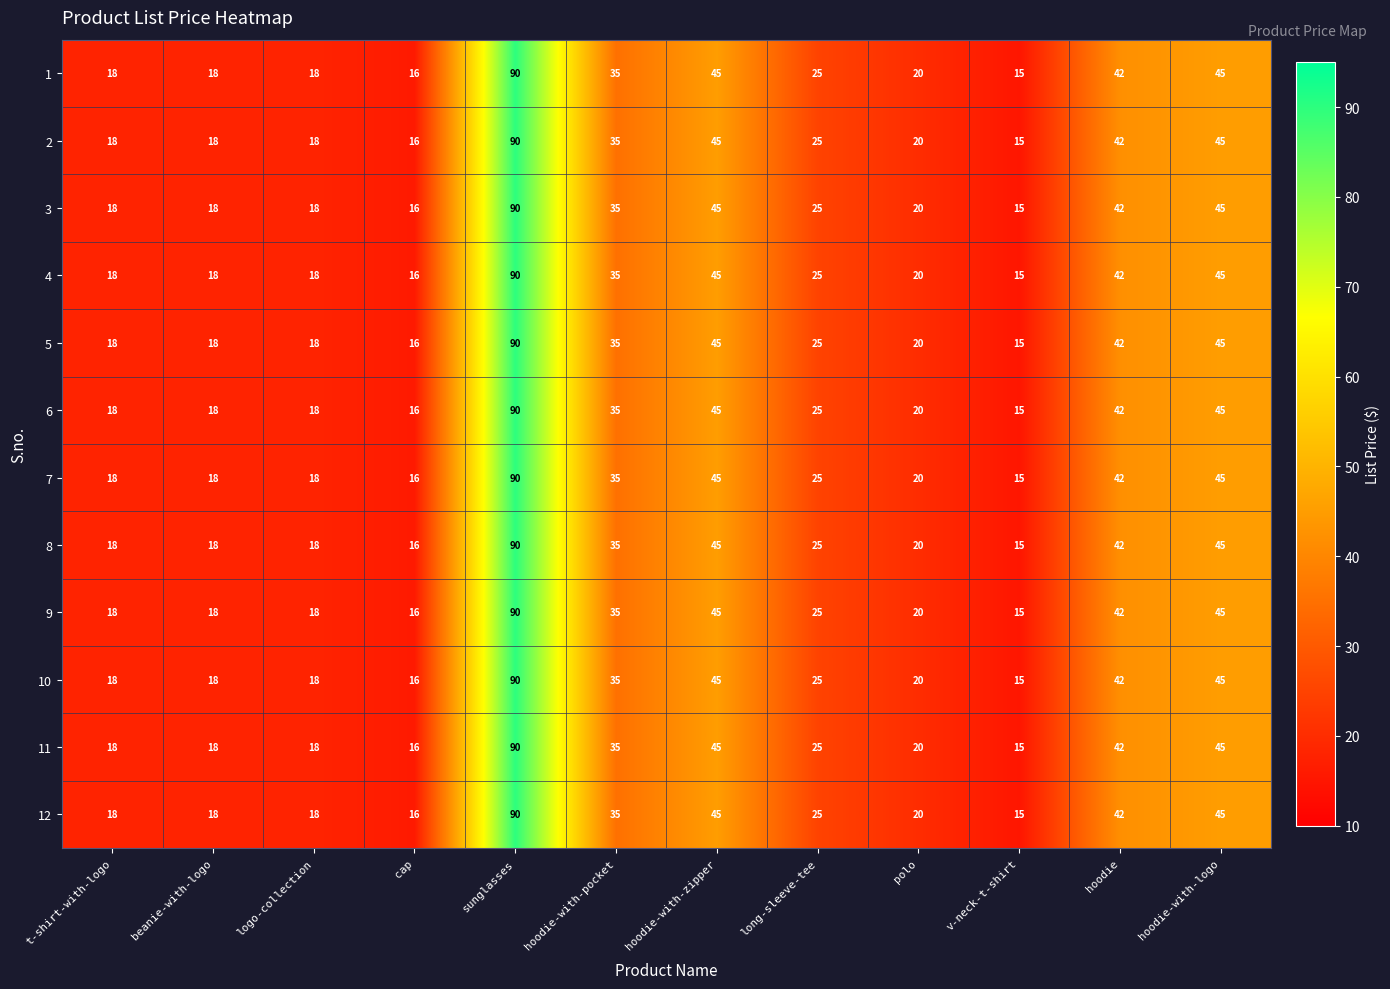

Read the 6 value at t-shirt-with-logo, to the nearest 10.

20